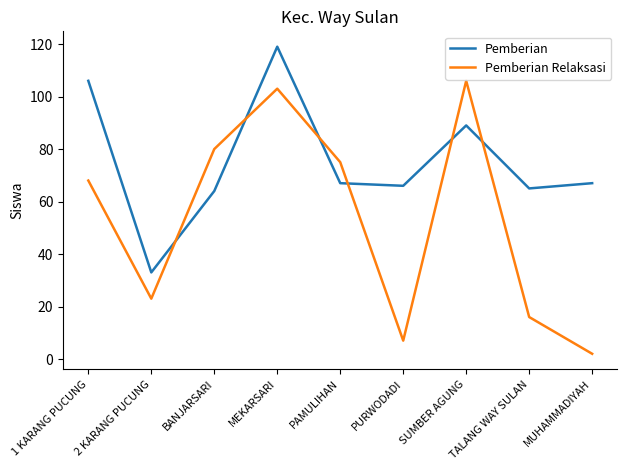

Reading left to right, transcribe all the data shown in this chart.

Pemberian: 1 KARANG PUCUNG=106	2 KARANG PUCUNG=33	BANJARSARI=64	MEKARSARI=119	PAMULIHAN=67	PURWODADI=66	SUMBER AGUNG=89	TALANG WAY SULAN=65	MUHAMMADIYAH=67
Pemberian Relaksasi: 1 KARANG PUCUNG=68	2 KARANG PUCUNG=23	BANJARSARI=80	MEKARSARI=103	PAMULIHAN=75	PURWODADI=7	SUMBER AGUNG=106	TALANG WAY SULAN=16	MUHAMMADIYAH=2